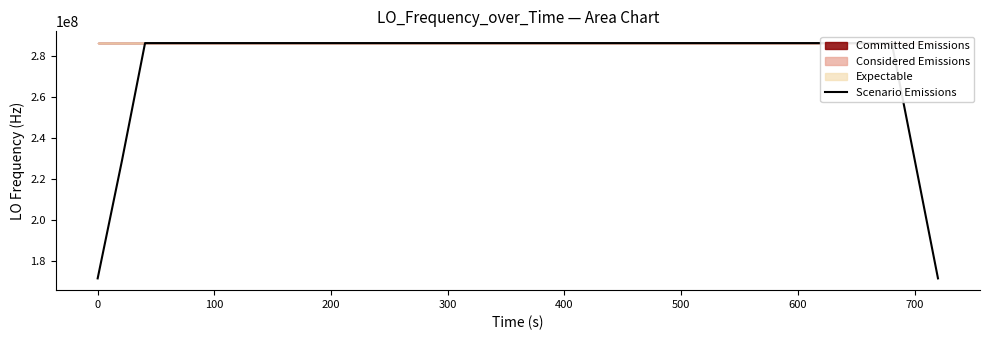

The value of Scenario Emissions at 300 is 286046999.2. True or false?

True